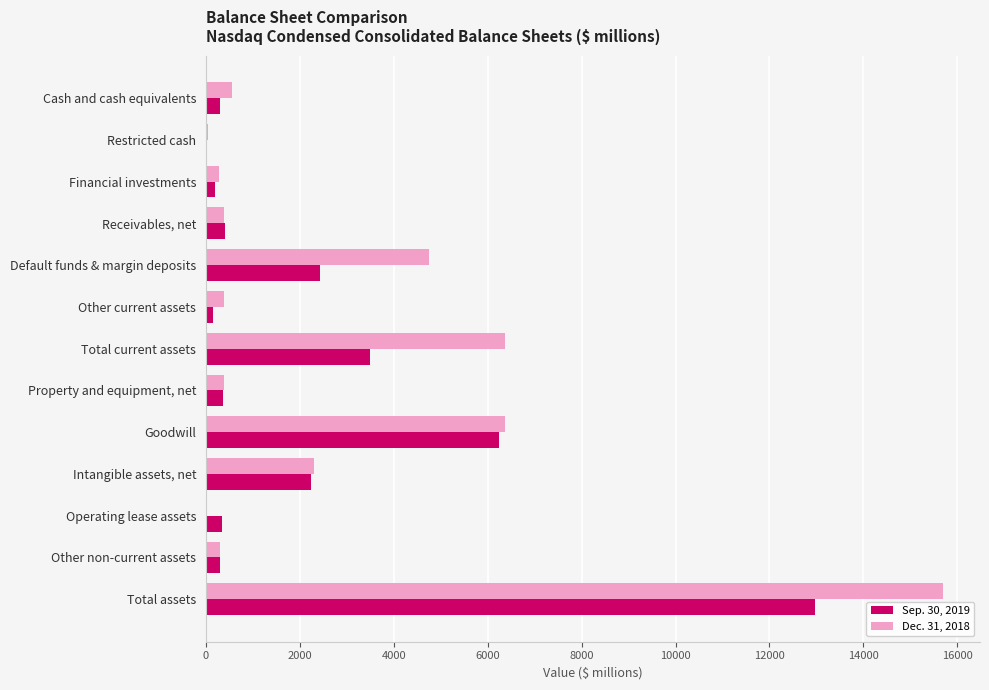

Which category has the highest value in the Dec. 31, 2018 series?

Total assets